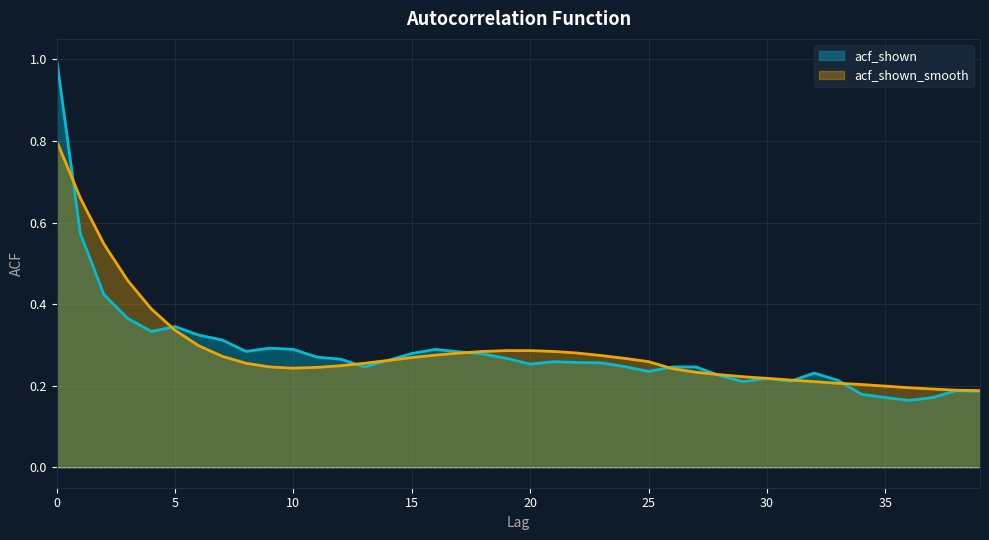

Reading left to right, transcribe all the data shown in this chart.

acf_shown: 1.0	0.6	0.4	0.4	0.3	0.3	0.3	0.3	0.3	0.3	0.3	0.3	0.3	0.2	0.3	0.3	0.3	0.3	0.3	0.3	0.3	0.3	0.3	0.3	0.2	0.2	0.2	0.2	0.2	0.2	0.2	0.2	0.2	0.2	0.2	0.2	0.2	0.2	0.2	0.2
acf_shown_smooth: 0.8	0.7	0.5	0.5	0.4	0.3	0.3	0.3	0.3	0.2	0.2	0.2	0.2	0.3	0.3	0.3	0.3	0.3	0.3	0.3	0.3	0.3	0.3	0.3	0.3	0.3	0.2	0.2	0.2	0.2	0.2	0.2	0.2	0.2	0.2	0.2	0.2	0.2	0.2	0.2